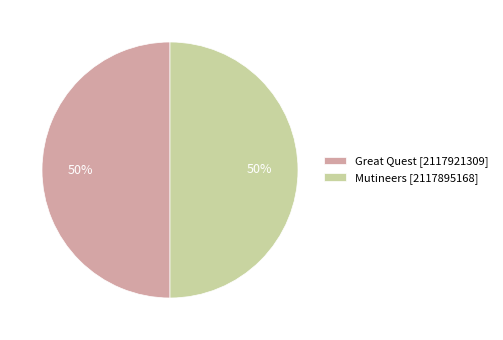

To the nearest percent, what percentage of the pie is Great Quest?

50%